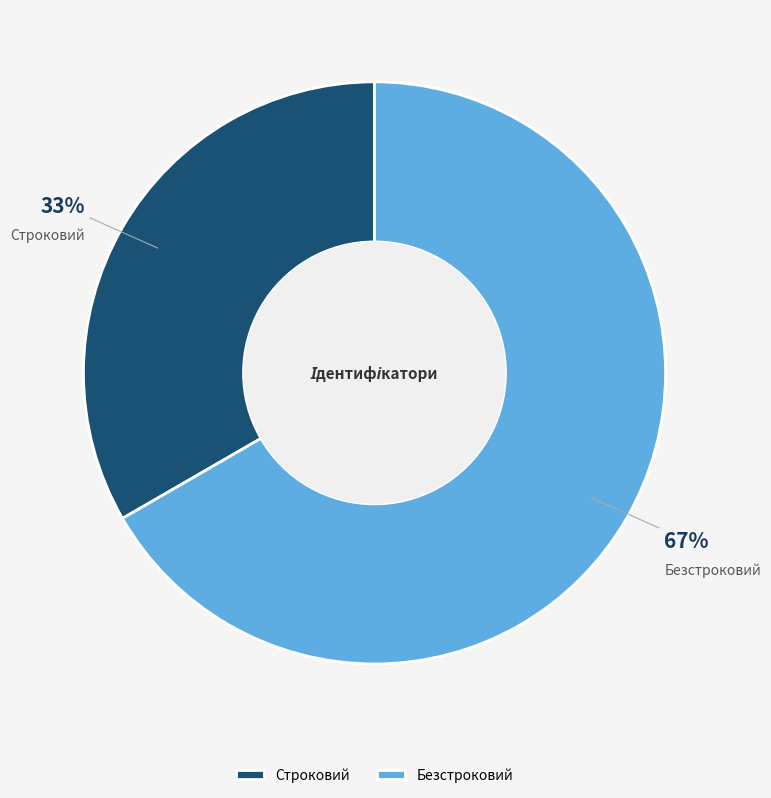

Do Безстроковий and Строковий together represent more than half of the pie?

Yes